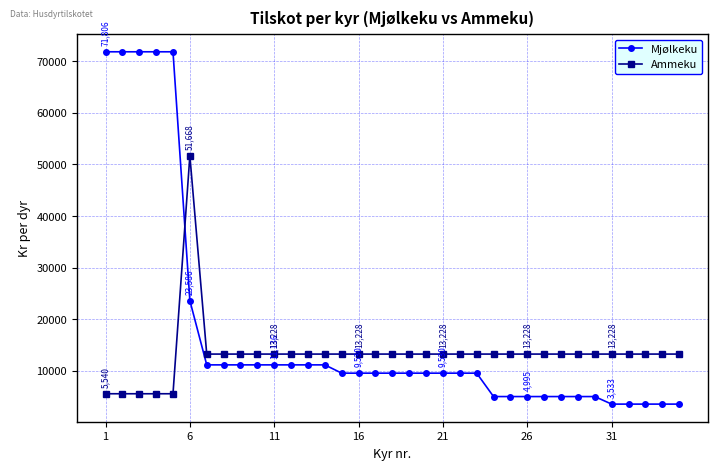

Which series has the largest range (max minus min)?

Mjølkeku